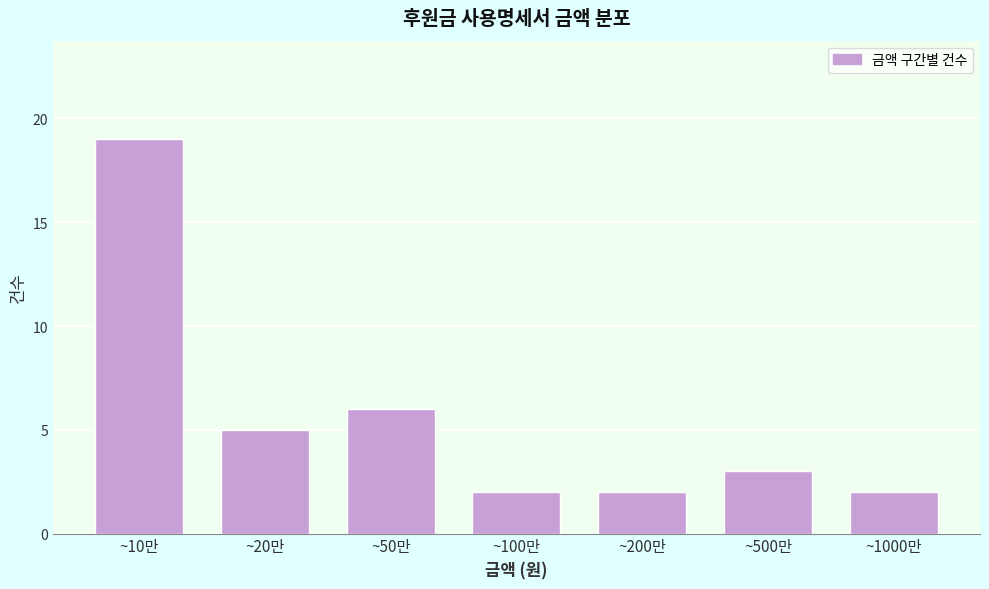

Reading right to left, extract all data points from this chart.

2	3	2	2	6	5	19